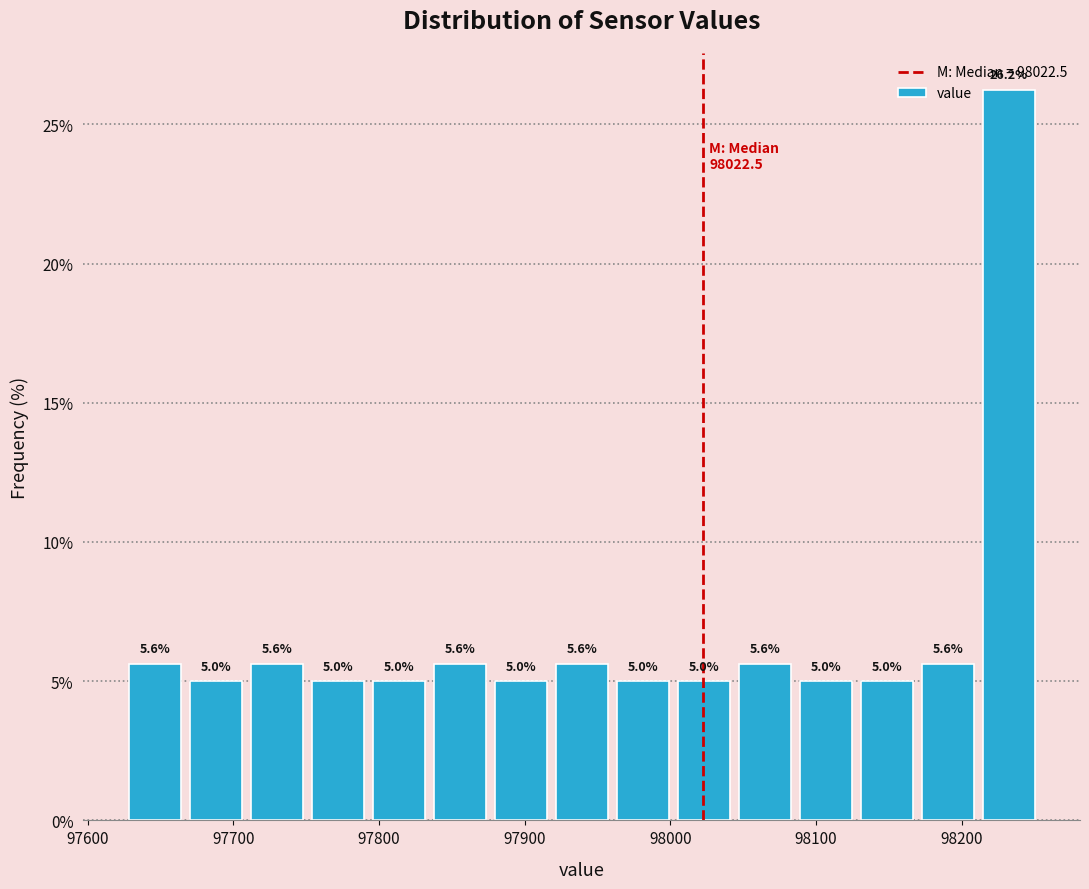

Reading left to right, transcribe this chart: for each bar, give the range it covers on the x-axis and its height. The bar edges are not printed on the chart, so give them approximately, as read against the axis.

97630 to 97670: 5.6
97670 to 97710: 5.0
97710 to 97750: 5.6
97750 to 97790: 5.0
97790 to 97830: 5.0
97830 to 97880: 5.6
97880 to 97920: 5.0
97920 to 97960: 5.6
97960 to 98000: 5.0
98000 to 98040: 5.0
98040 to 98090: 5.6
98090 to 98130: 5.0
98130 to 98170: 5.0
98170 to 98210: 5.6
98210 to 98250: 26.2